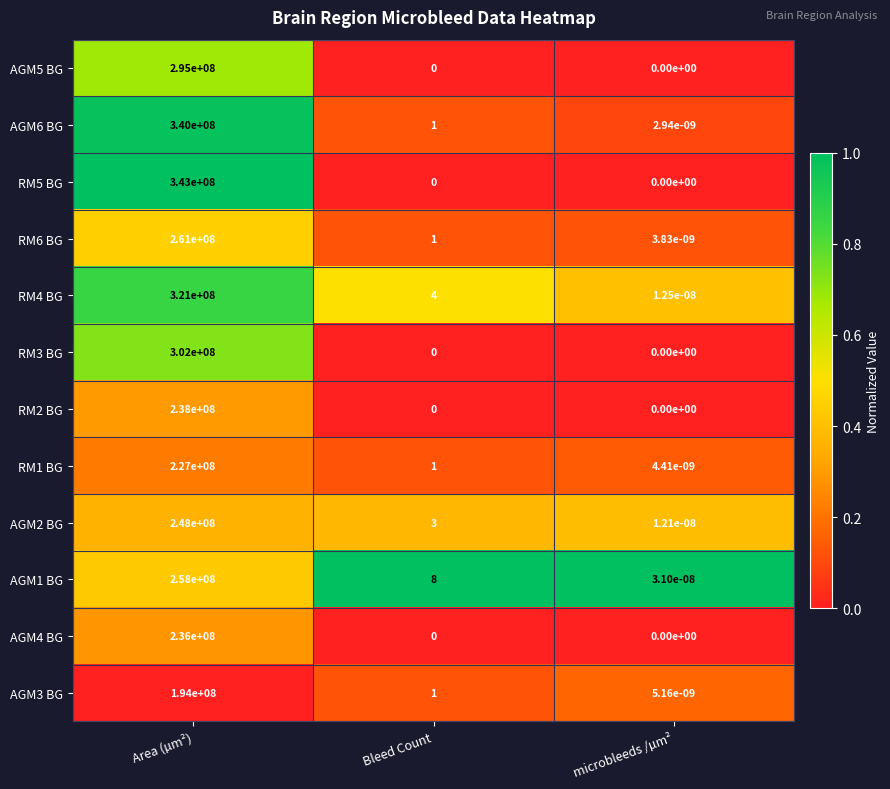

List the labels in order of RM1 BG value, smallest first.

microbleeds /µm², Bleed Count, Area (µm²)